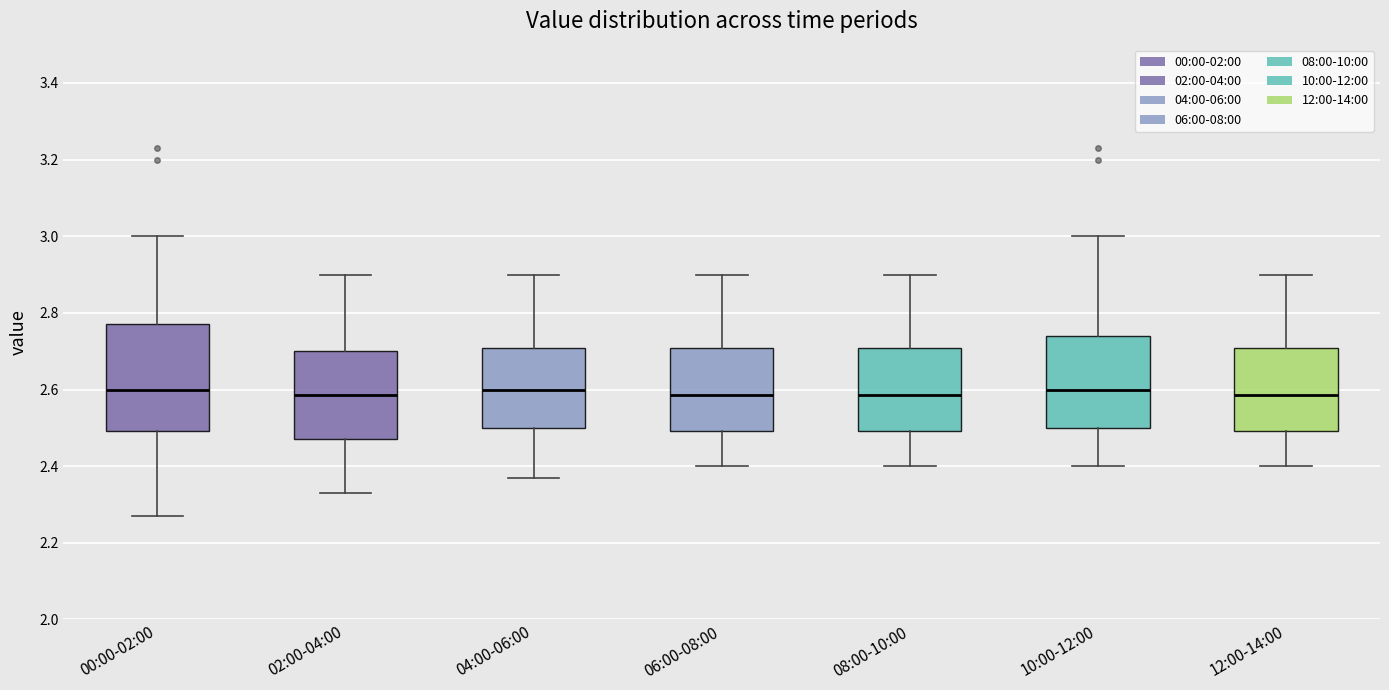

Where does the lower whisker of the box for 06:00-08:00 end on the y-axis? The values are not printed on the chart, so give them approximately, as read against the axis.

2.40